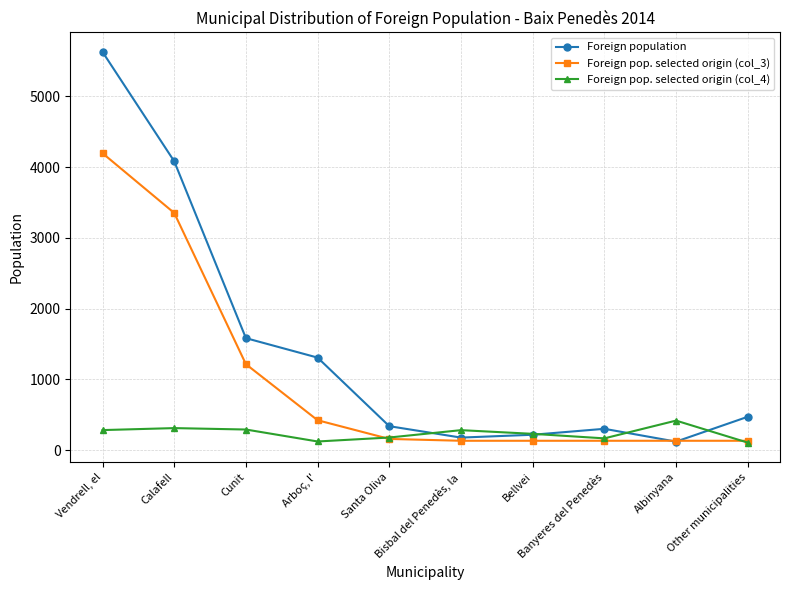

What is the difference between the highest and lowest values at Banyeres del Penedès?

169